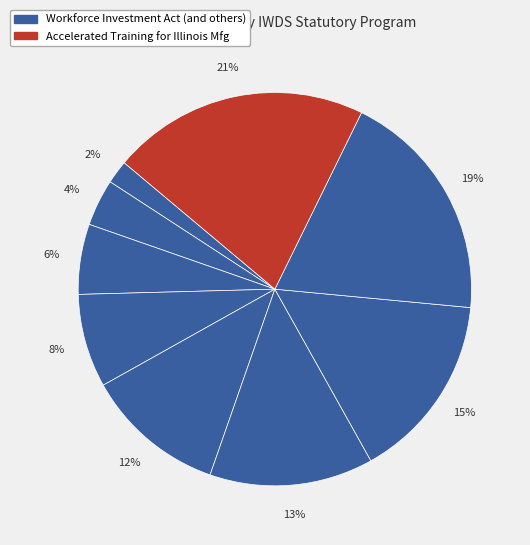

Count the number of slices in the pie.

9